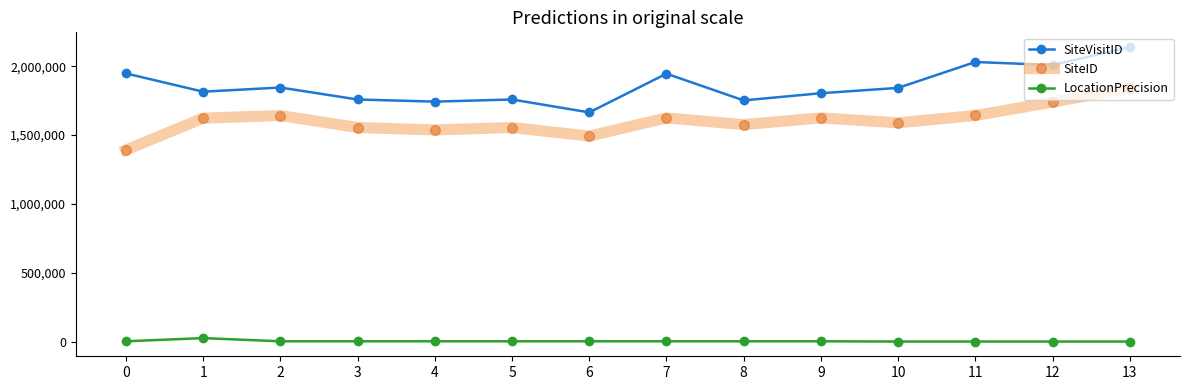

What is the sum of all SiteVisitID values?

26052346